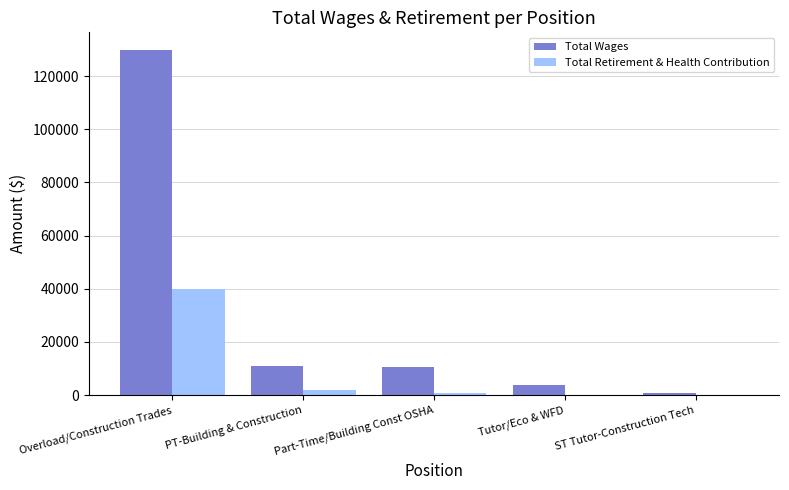

At which label does Total Wages reach its peak?

Overload/Construction Trades